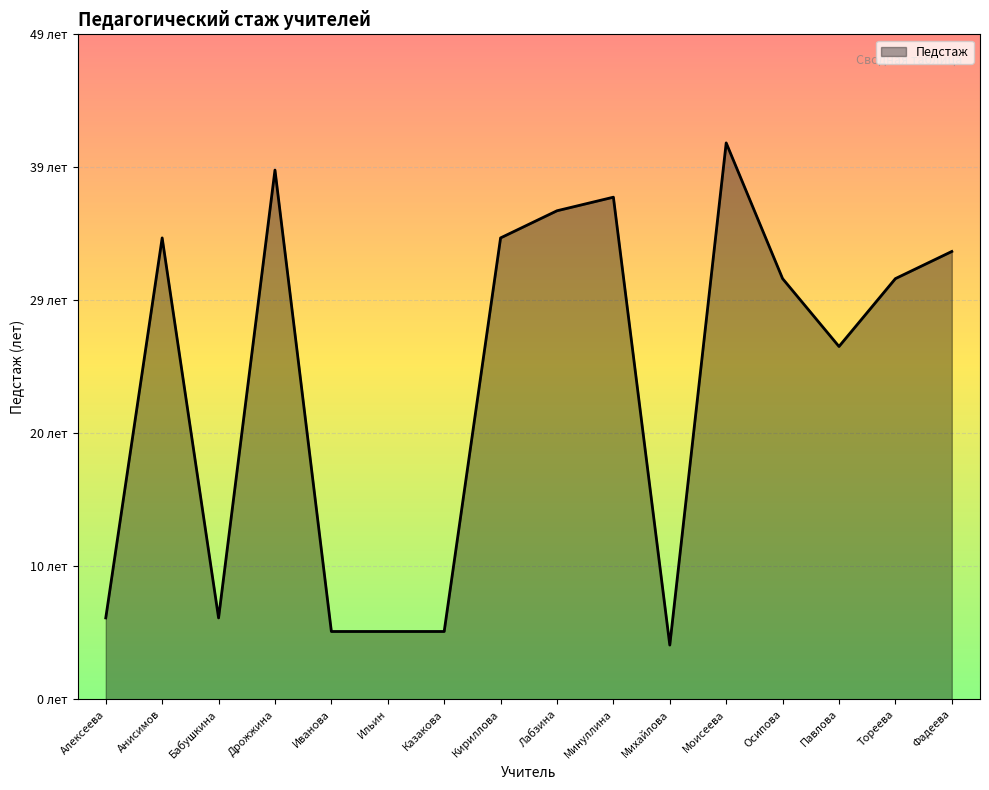

Which label corresponds to the smallest value in the chart?

Михайлова